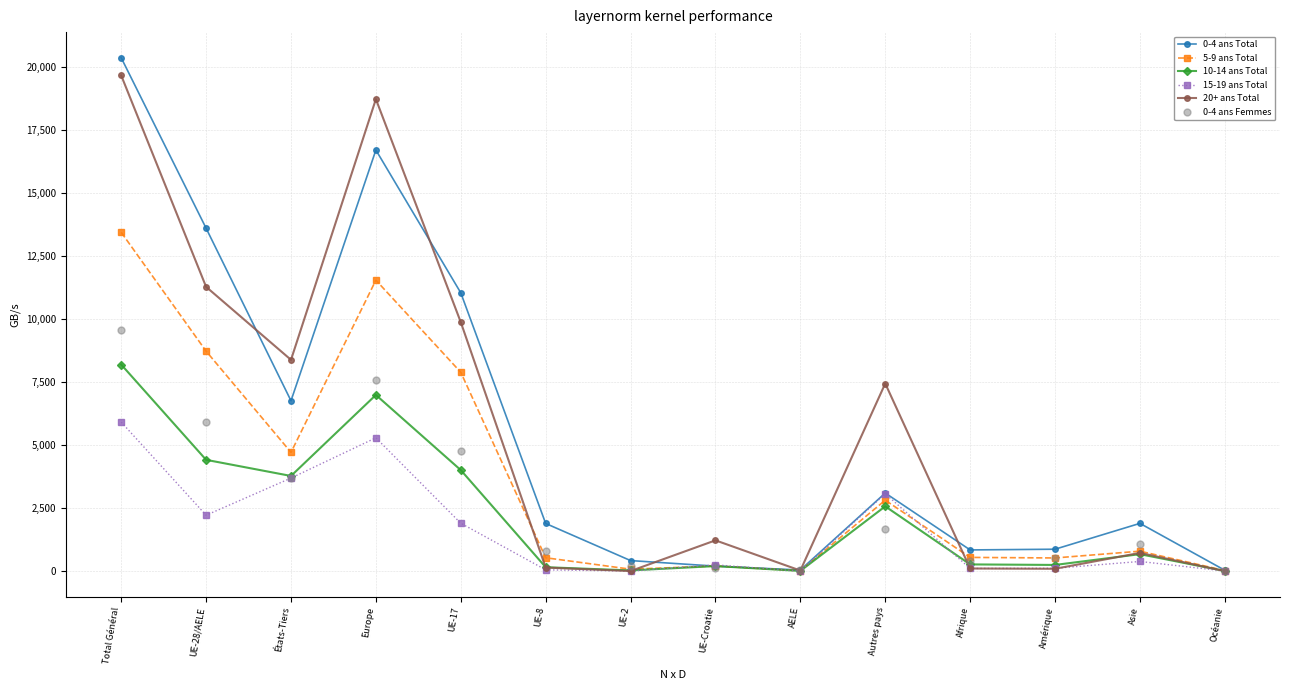

What is the difference between the 20+ ans Total values at Asie and UE-Croatie?

498